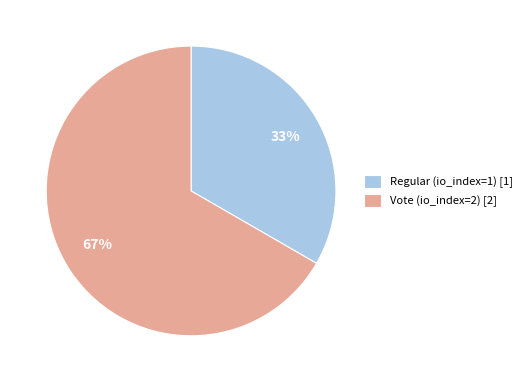

To the nearest percent, what percentage of the pie is Vote (io_index=2)?

67%